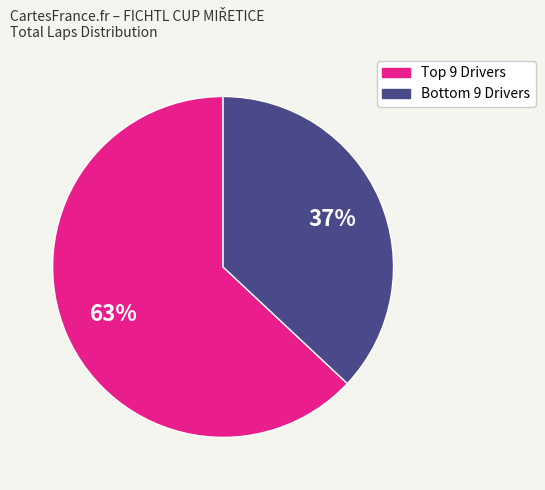

Does any single category account for the majority?

Yes